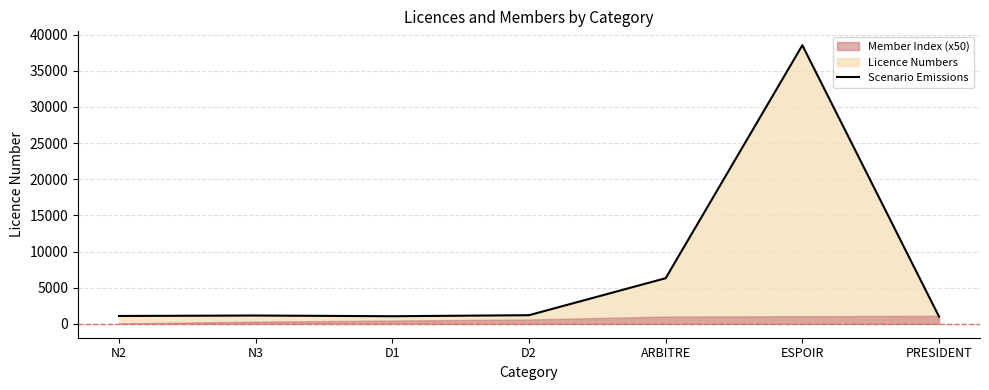

How many values are below 1145?

3